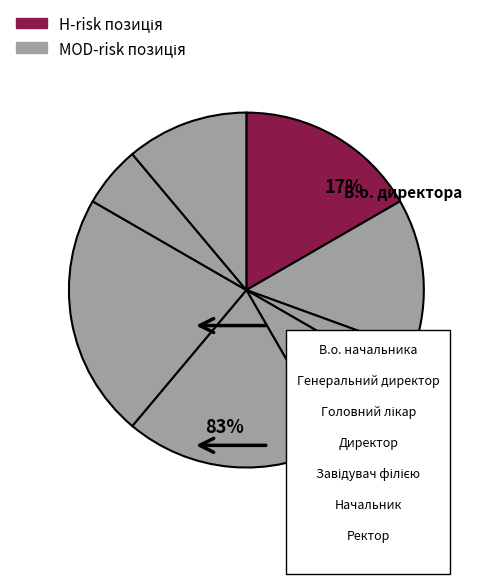

Combined, what portion of the pie is В.о. директора and Головний лікар?

25.0%